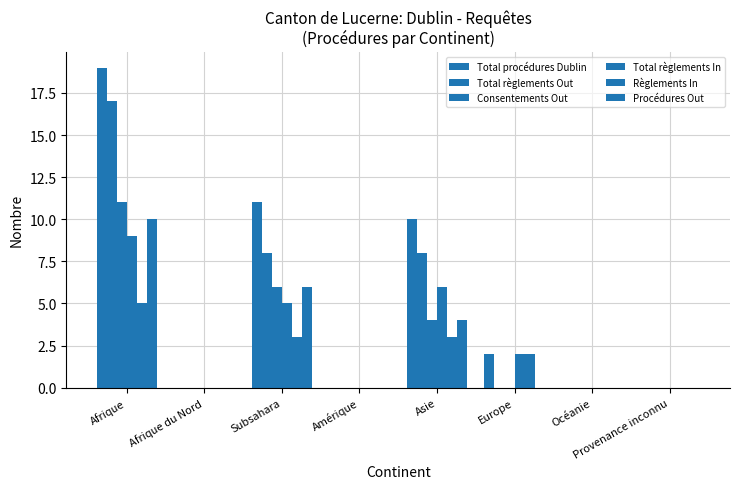

What is the sum of the Procédures Out values at Afrique and Amérique?

10